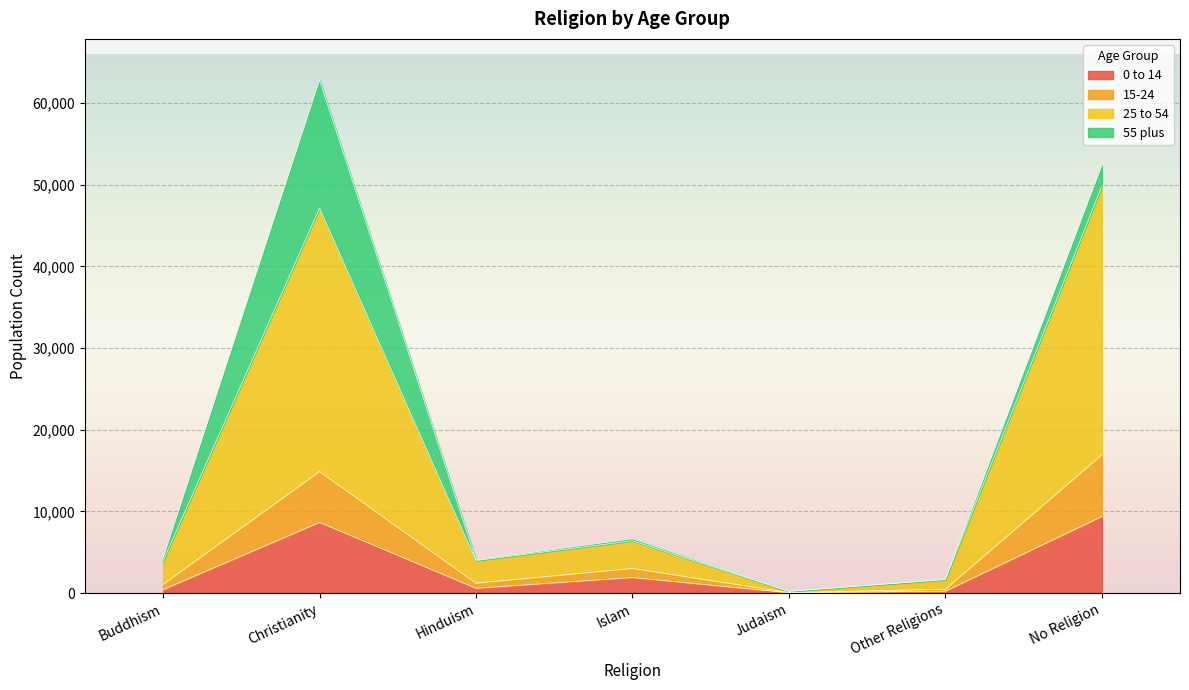

What is the total value across all series at No Religion?

52352